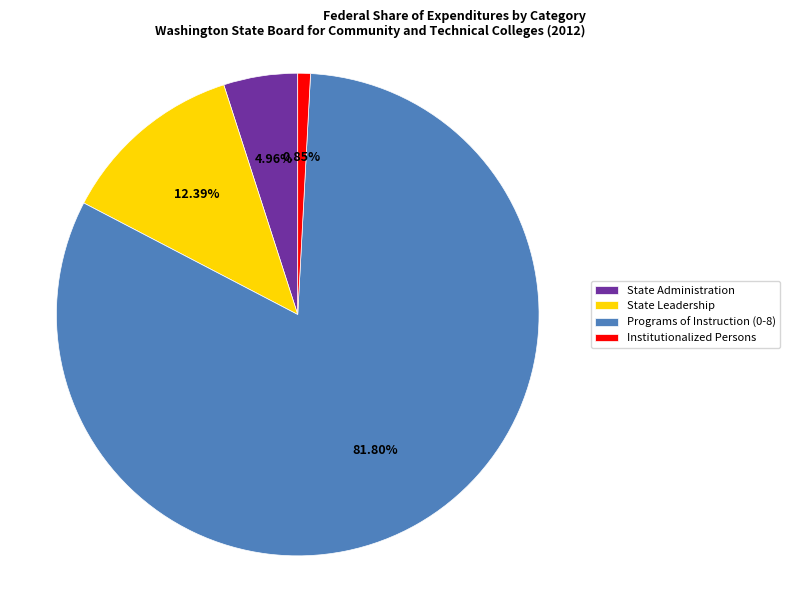

Is Programs of Instruction (0-8) the majority of the pie?

Yes